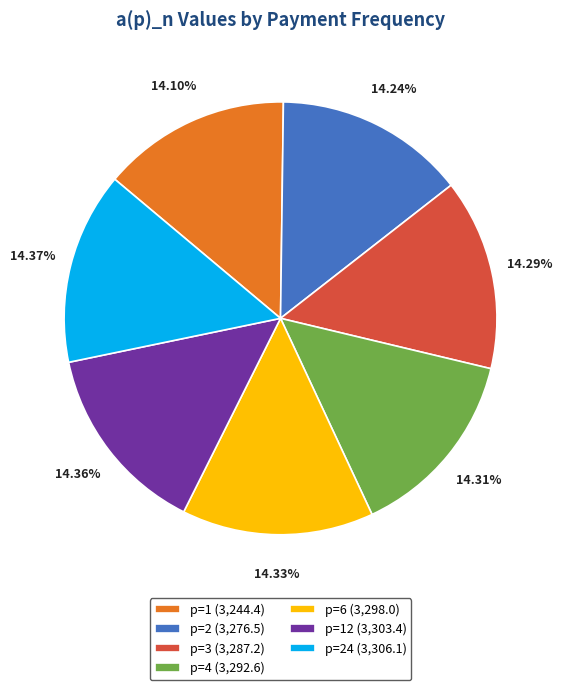

Does any single category account for the majority?

No